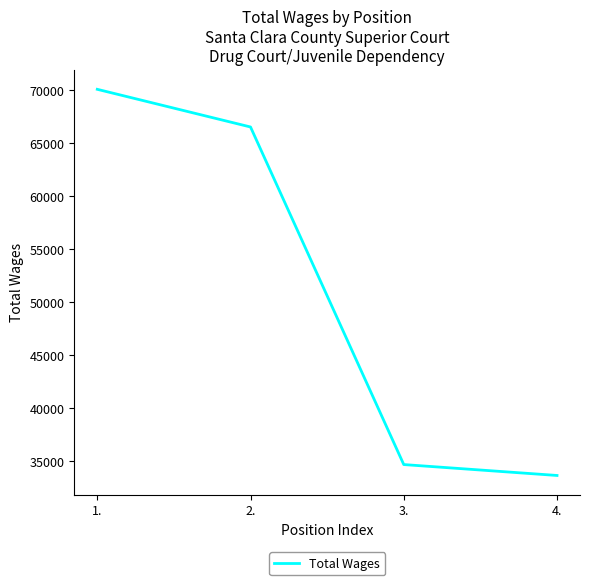

What is the average value?

51232